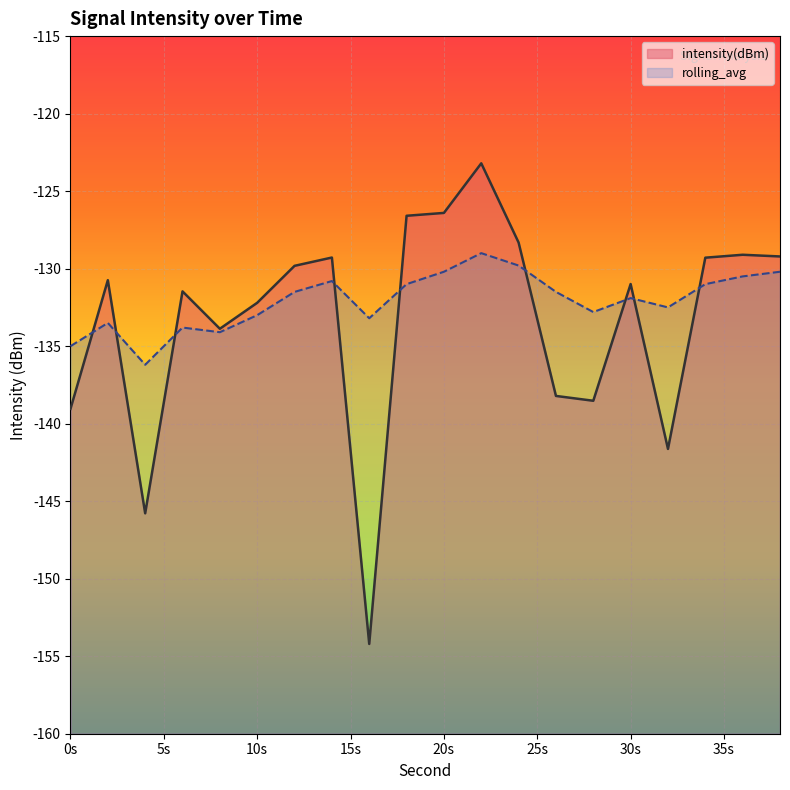

Between 18 and 16, which is larger?

18